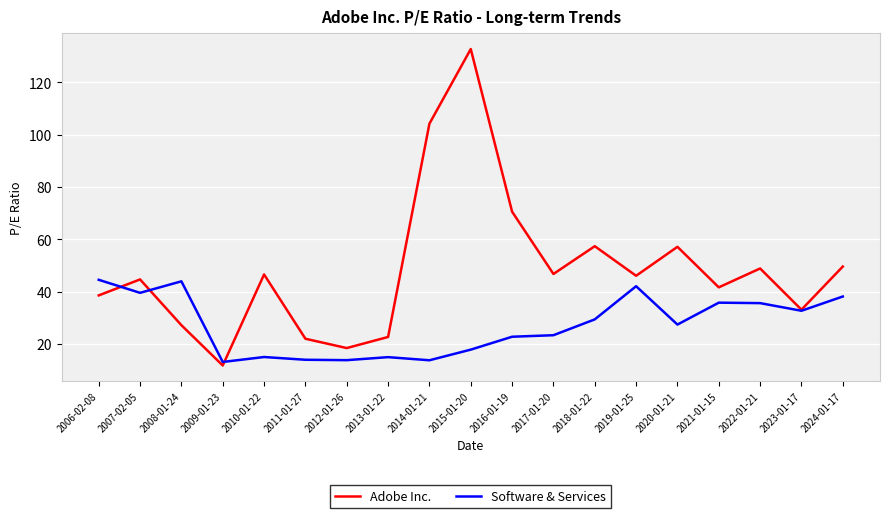

Which series has the largest range (max minus min)?

Adobe Inc.